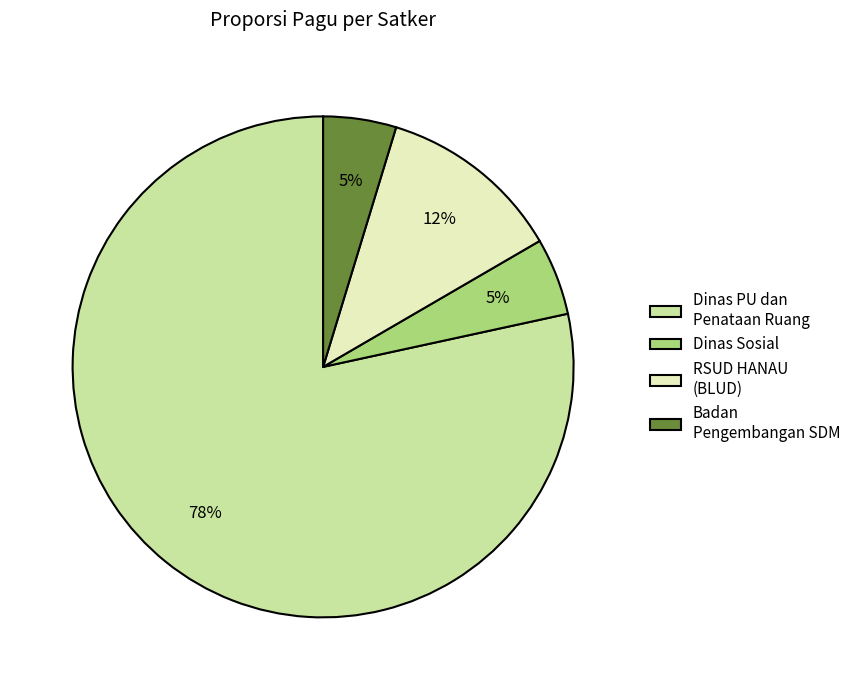

What is the ratio of the value at Dinas Sosial to the value at RSUD HANAU (BLUD)?

0.4